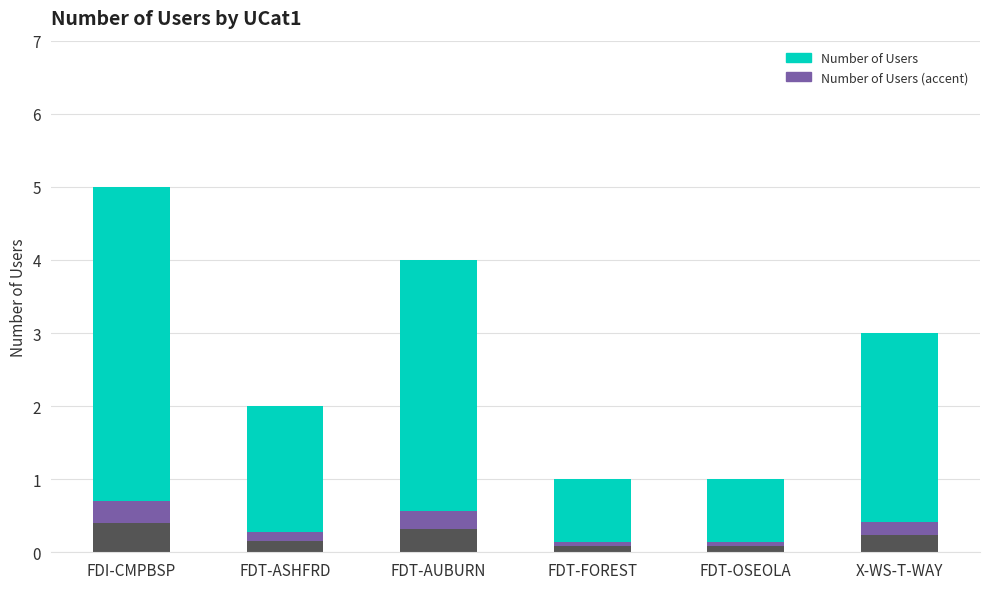

What is the sum of all Number of Users (accent) values?

1.0